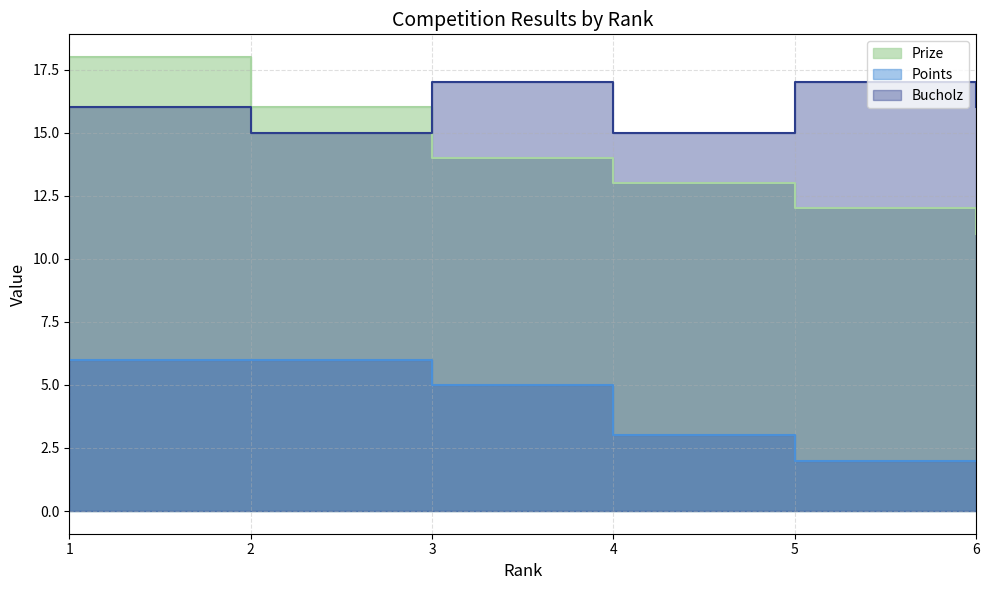

Where is Prize nearest to the value 14?

3